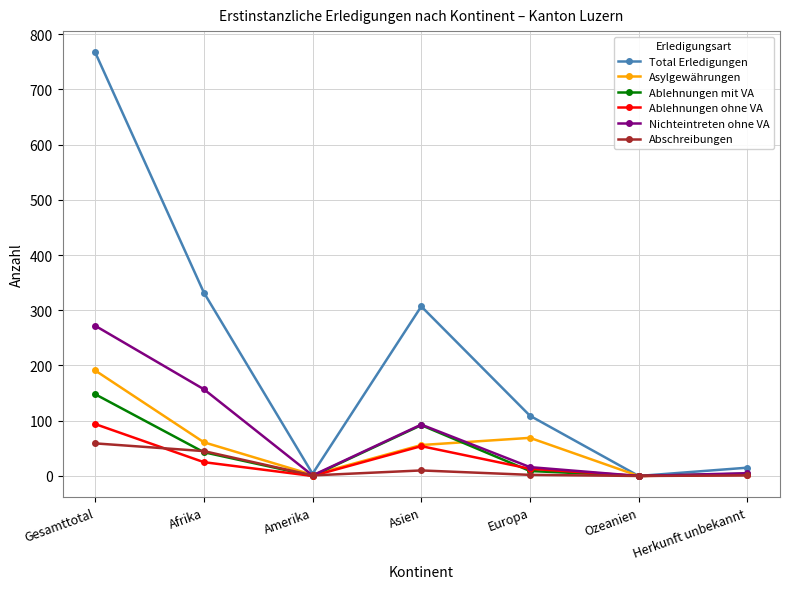

Which series has the largest total across all categories?

Total Erledigungen